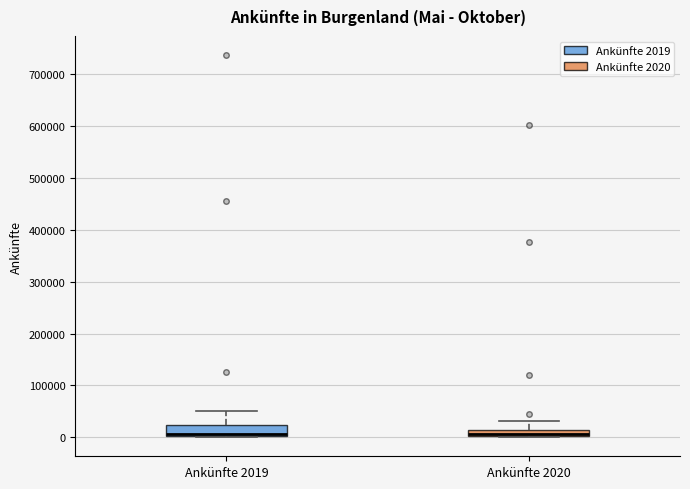

Where is the lower edge of the box for Ankünfte 2020 on the y-axis? The values are not printed on the chart, so give them approximately, as read against the axis.

0